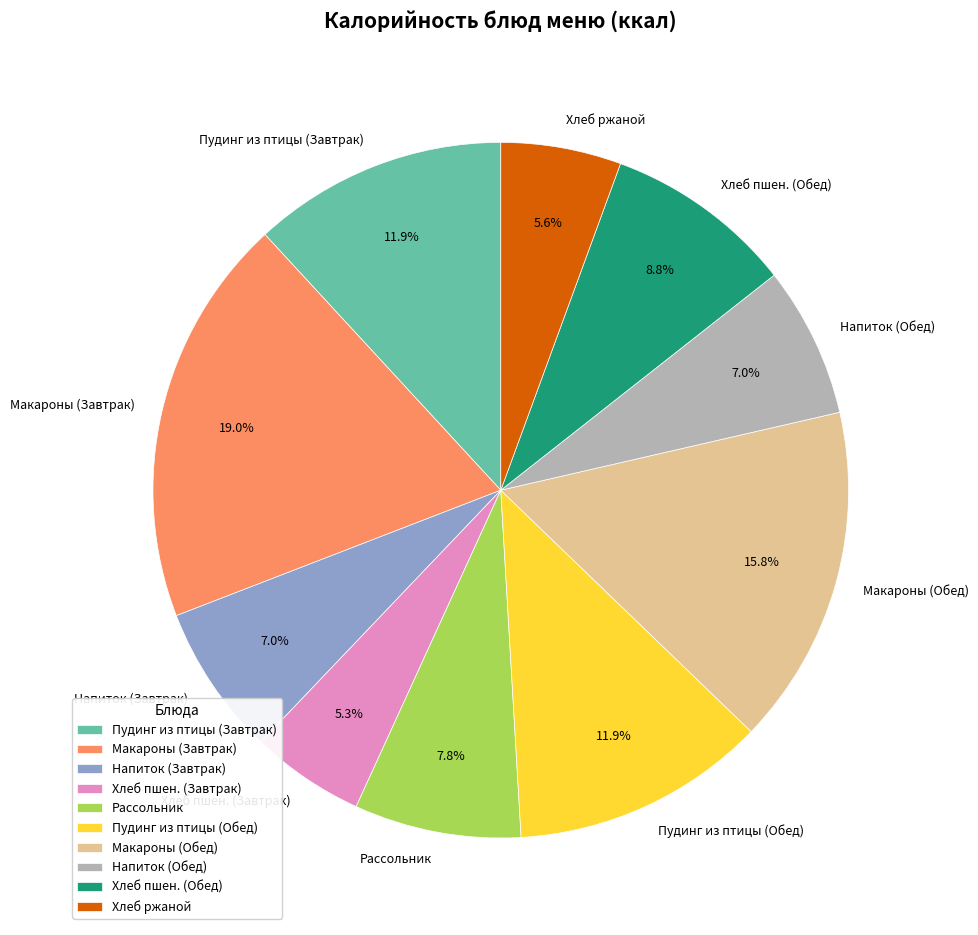

Do Напиток (Завтрак) and Пудинг из птицы (Завтрак) together represent more than half of the pie?

No